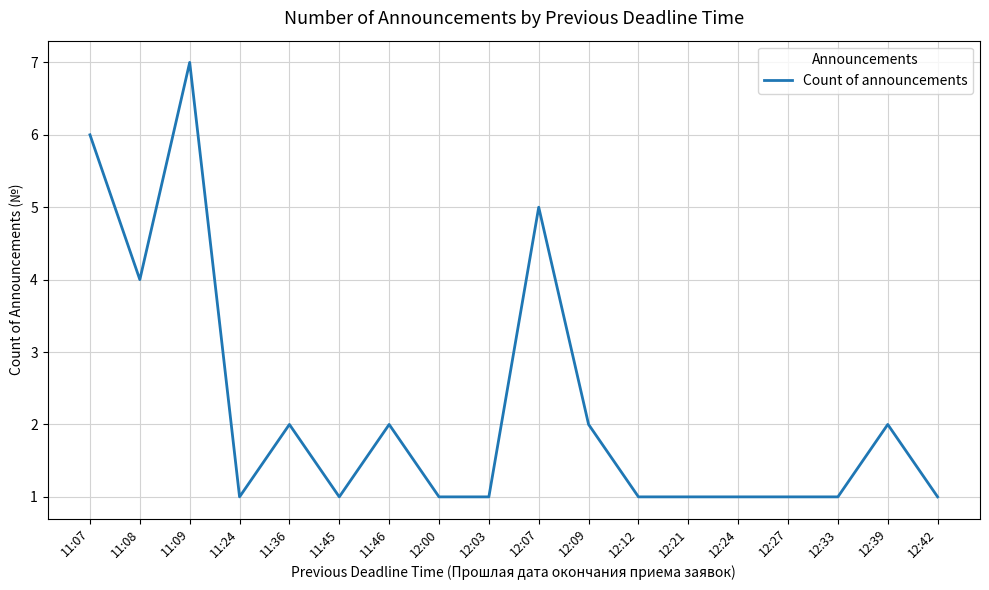

What is the sum of the values at 11:07 and 12:09?

8